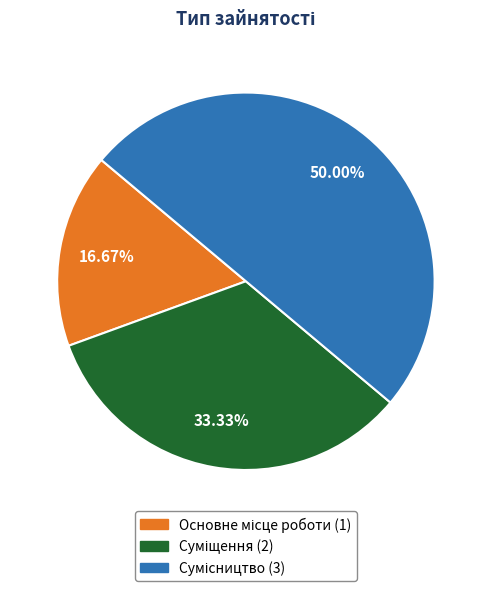

Count the number of slices in the pie.

3